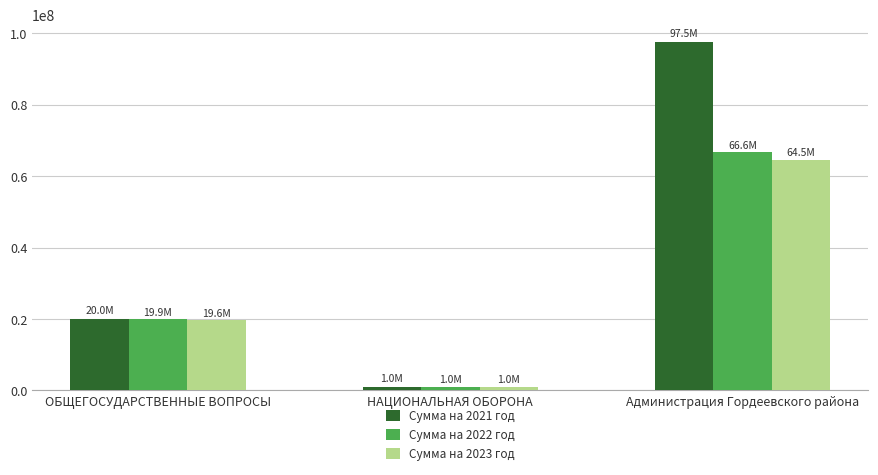

What is the spread (max minus min) of values at ОБЩЕГОСУДАРСТВЕННЫЕ ВОПРОСЫ?

462021.0